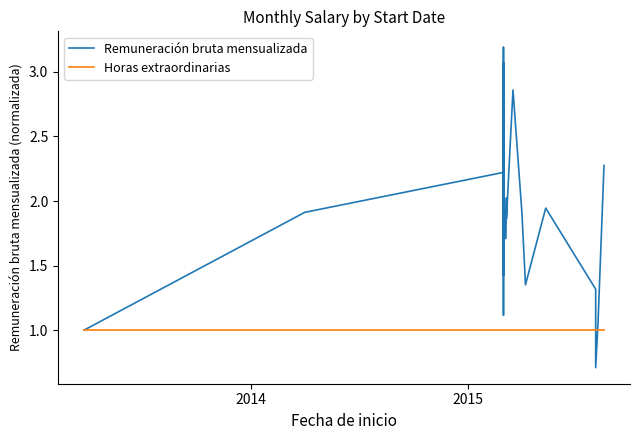

Is this an area chart (filled region under the line)?

No